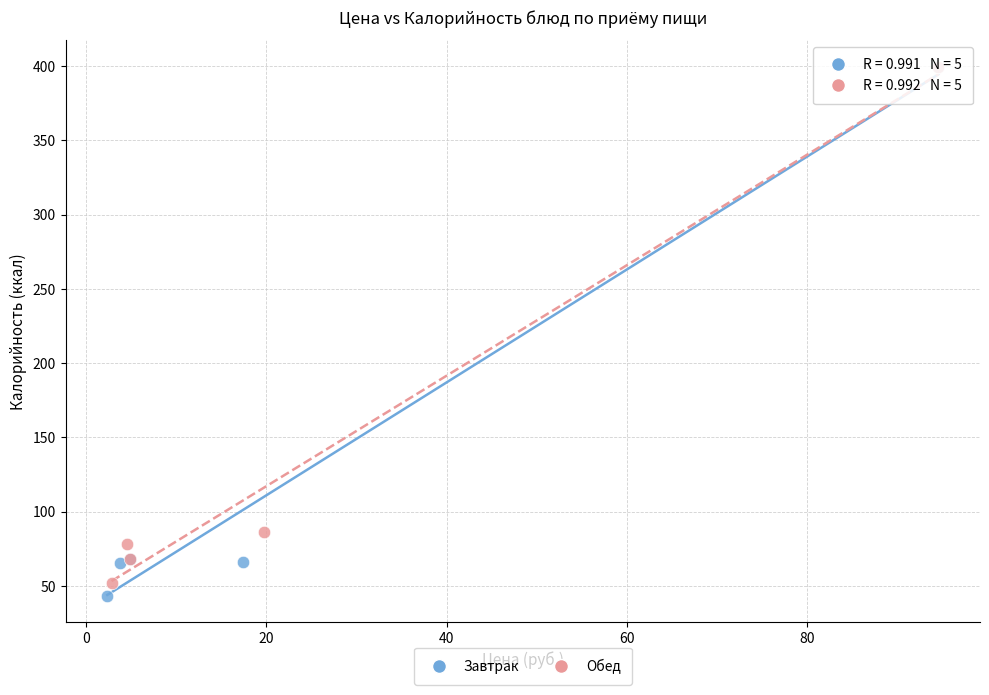

What are all the series names shown in the legend?

Завтрак, Обед